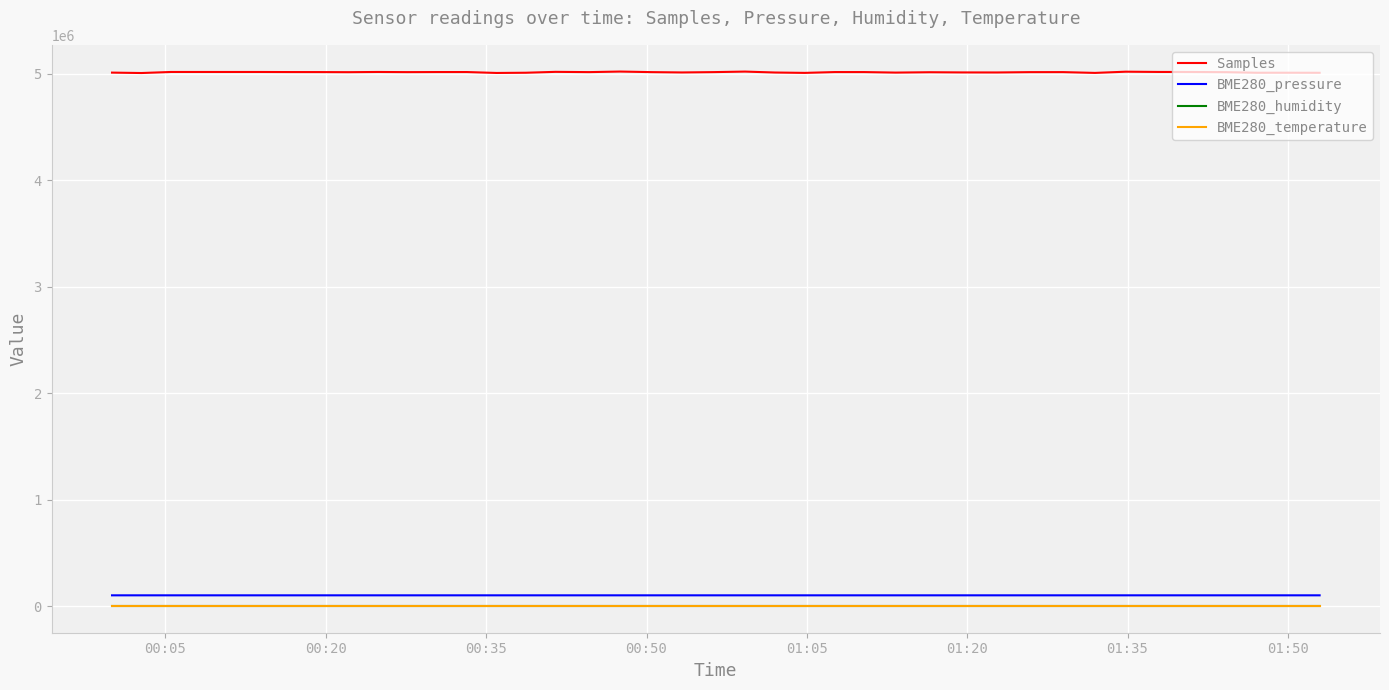

What is the average value of the BME280_pressure series?

100325.4